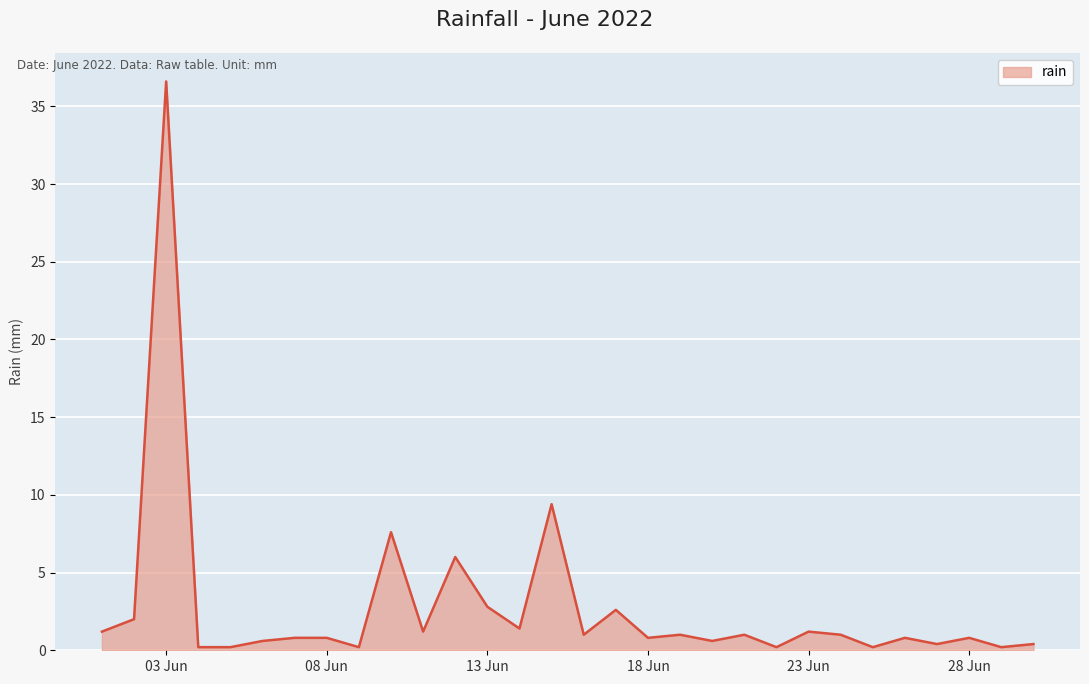

What is the maximum value shown in the chart?

36.6